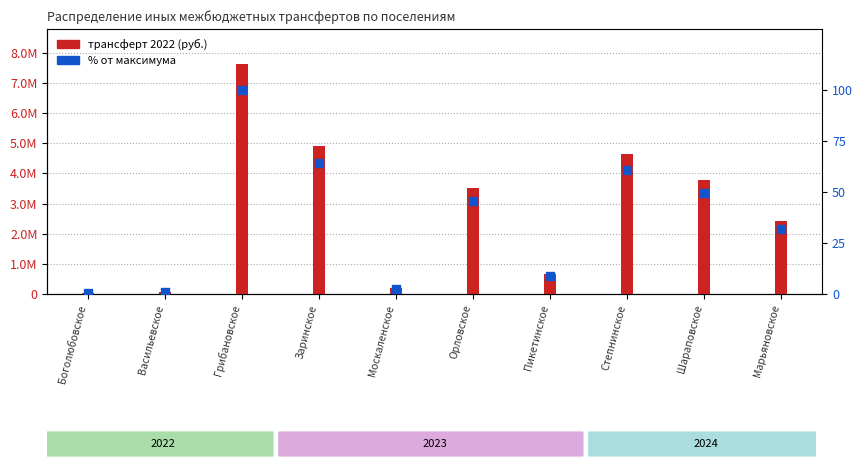

Which has a higher value, Орловское or Боголюбовское?

Орловское